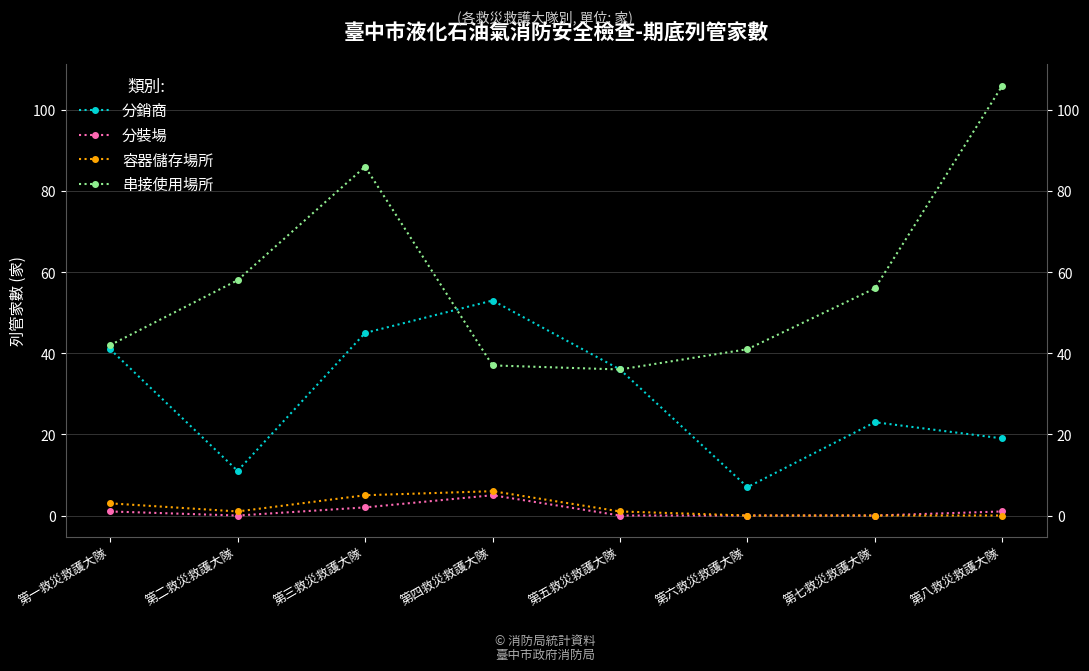

Which has a higher value, 第一救災救護大隊 or 第二救災救護大隊?

第一救災救護大隊